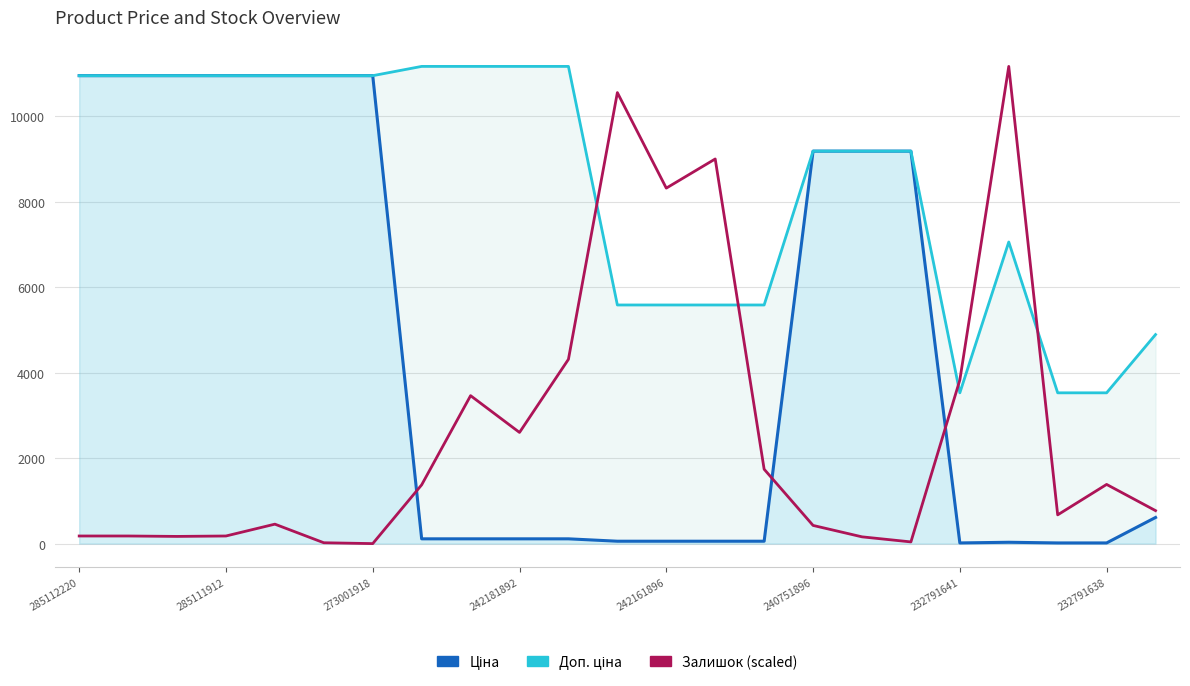

Is it true that Залишок (scaled) equals 771.6 at 22?

True